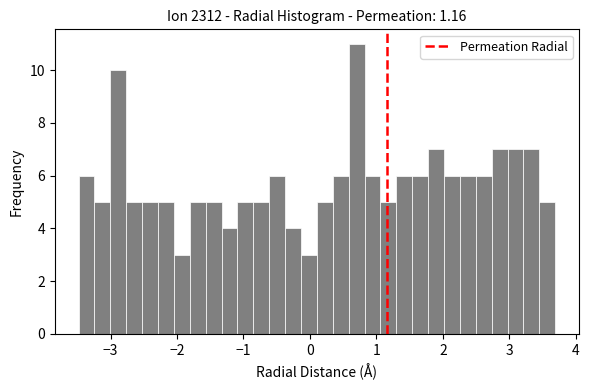

Read against the x-axis, roughly where is the centre of the tallest bar?

0.7